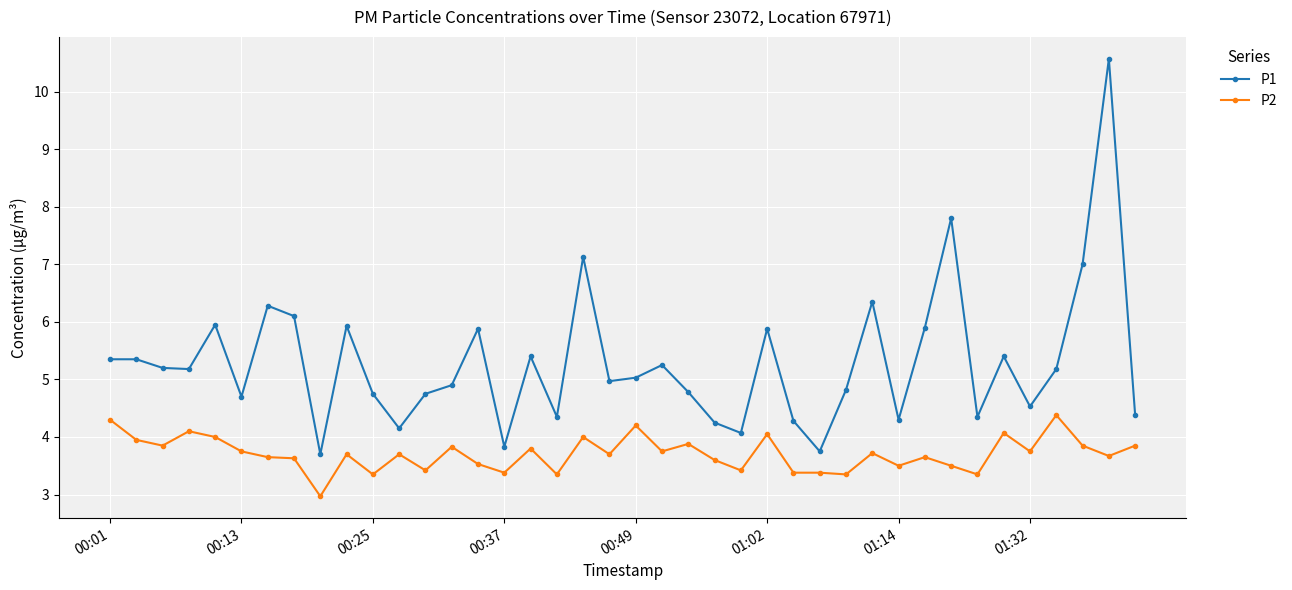

How many data points in P2 are above 3?

39